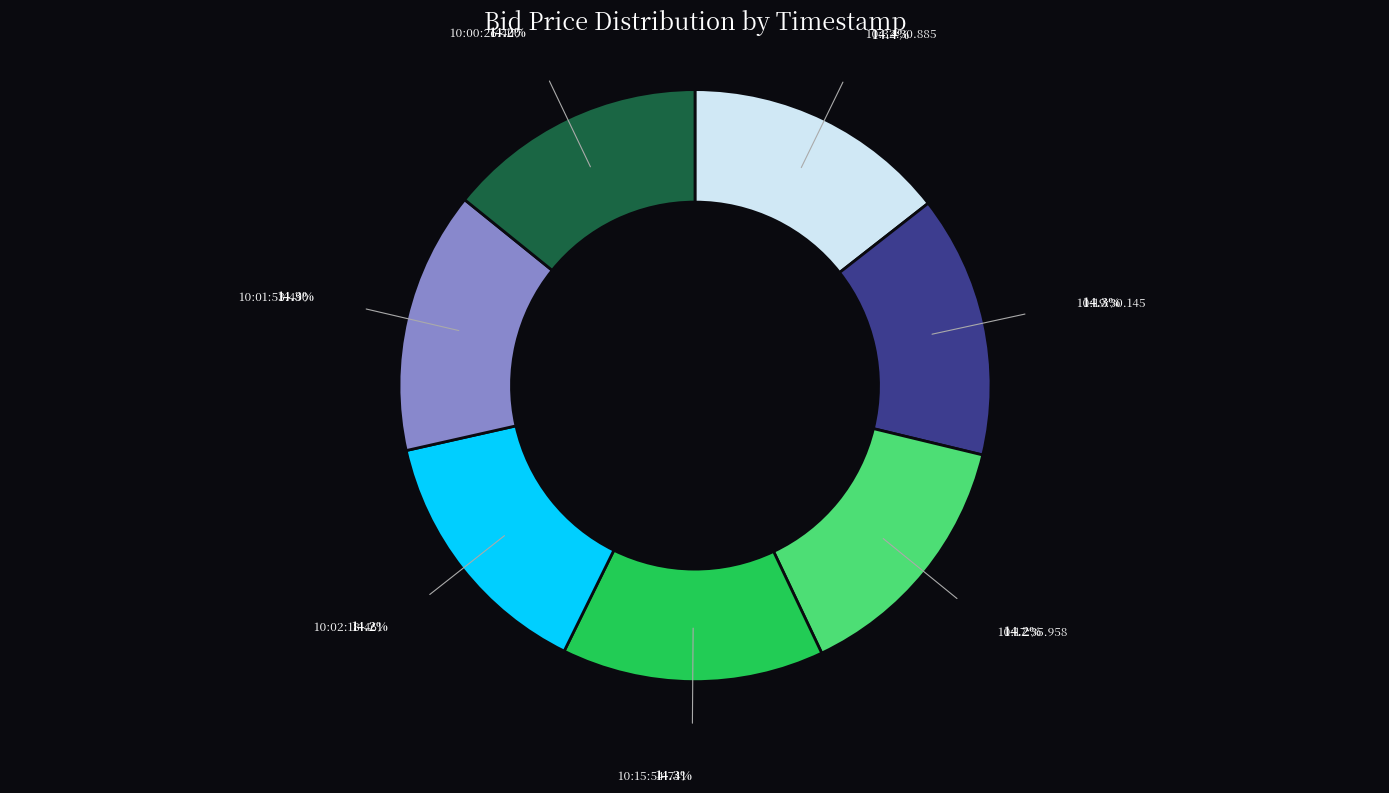

Is there any slice that represents more than half of the pie?

No